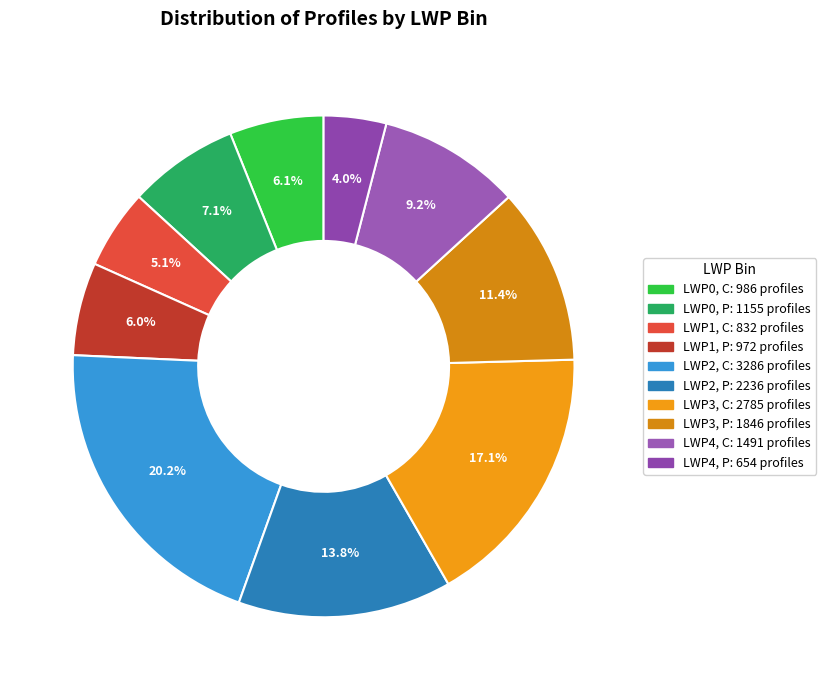

To the nearest percent, what portion does LWP3, C represent?

17%